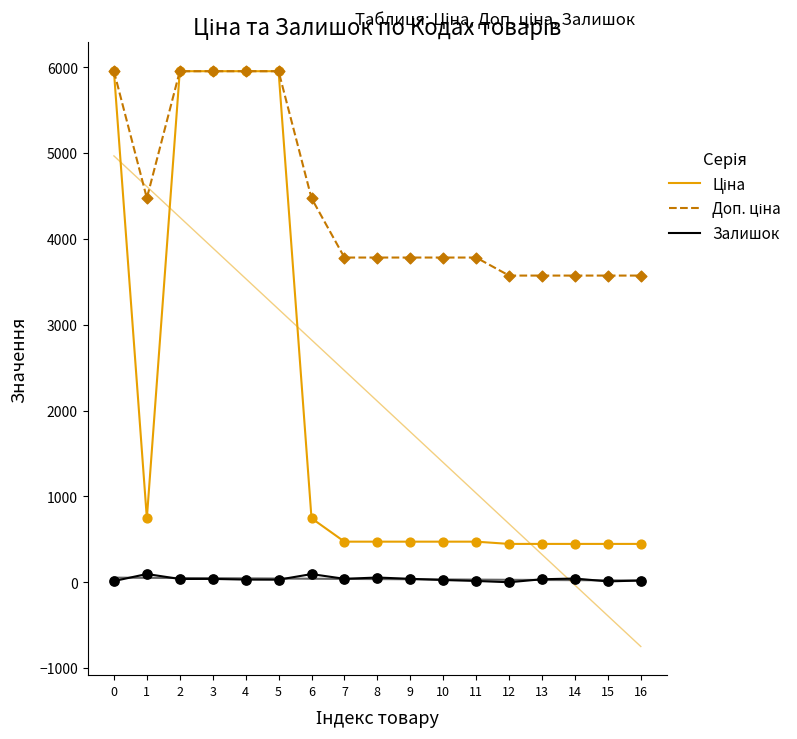

Which series reaches the minimum Y coordinate?

Залишок